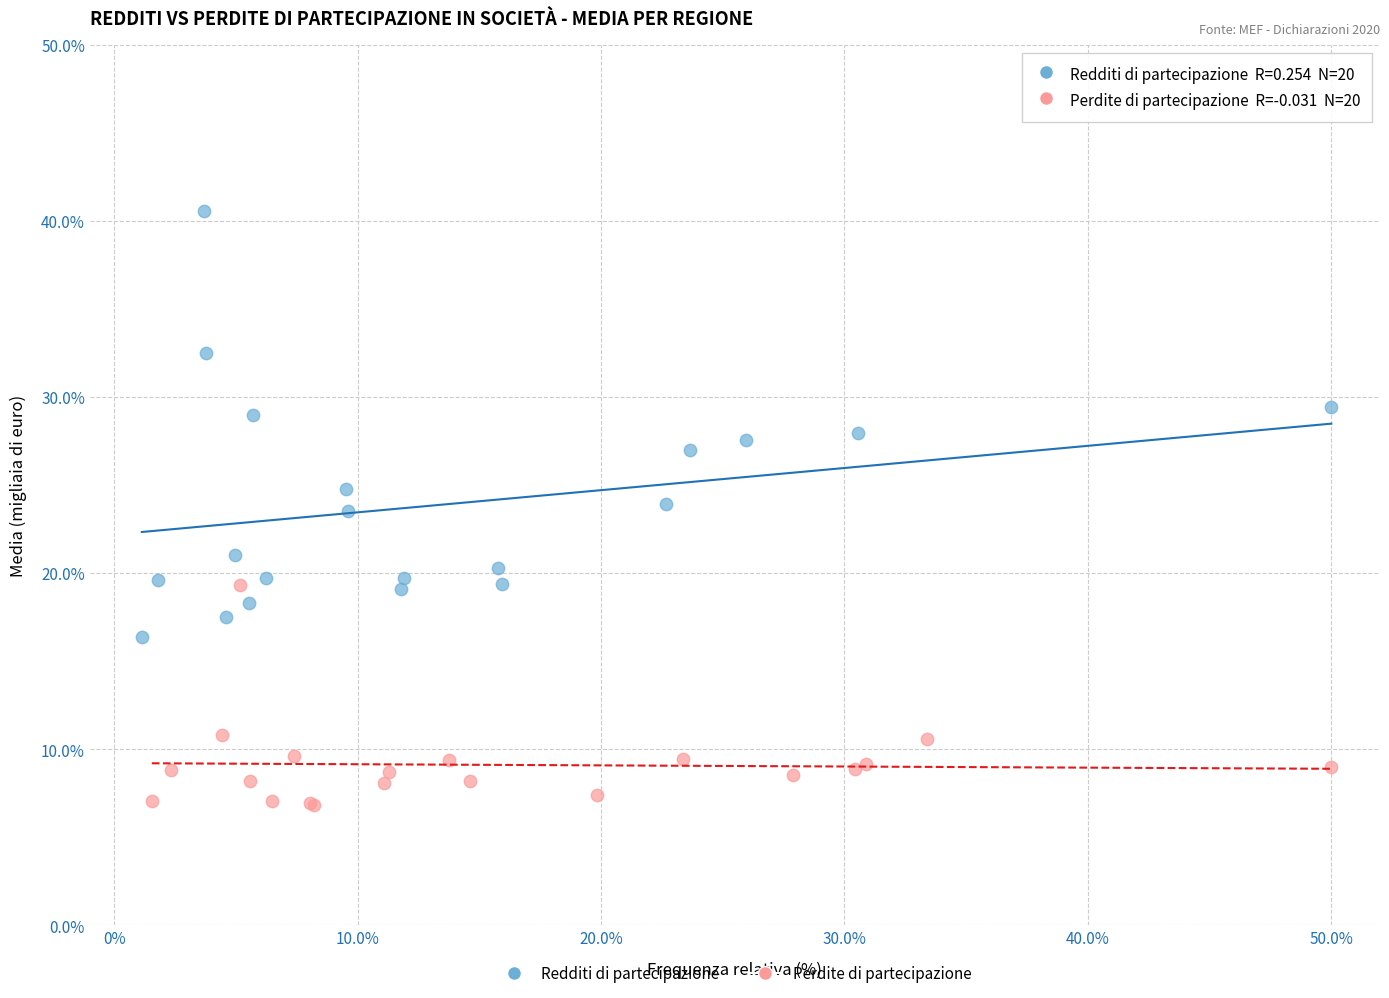

Which series has the largest Y range (max minus min)?

Redditi di partecipazione